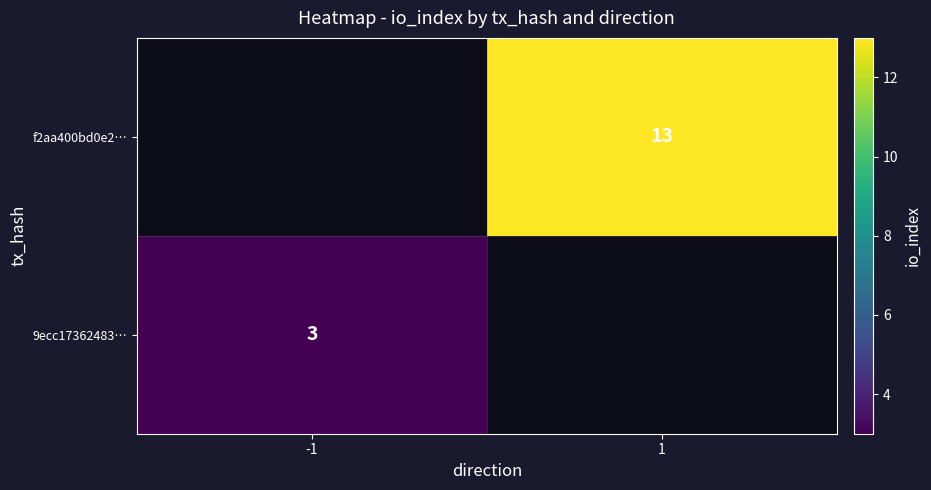

The value of f2aa400bd0e2… at 1 is 18. True or false?

False